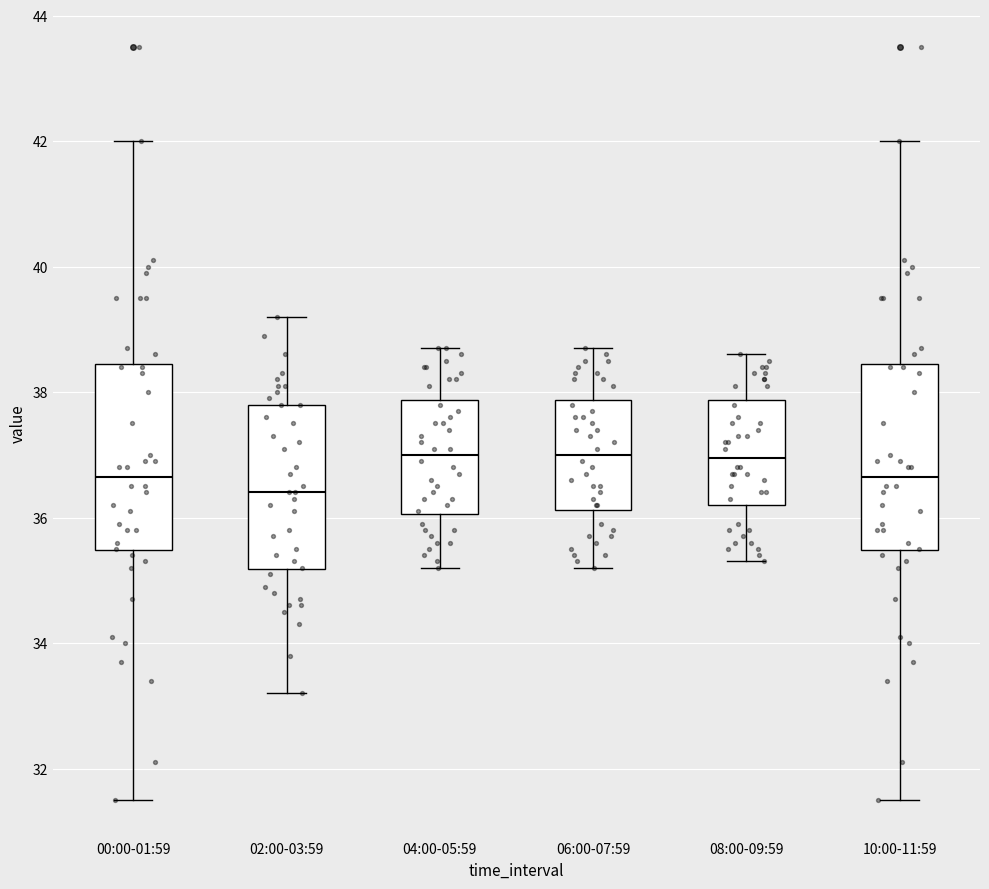

Reading left to right, transcribe this box plot: for each box, give where its median line is, the range the box spans, and where its two whiskers end, as read against the y-axis. The values are not printed on the chart, so give them approximately, as read against the axis.

00:00-01:59: median 36.6, box 35.4 to 38.4, whiskers 31.6 to 42.0
02:00-03:59: median 36.4, box 35.2 to 37.8, whiskers 33.2 to 39.2
04:00-05:59: median 37.0, box 36.0 to 37.8, whiskers 35.2 to 38.8
06:00-07:59: median 37.0, box 36.2 to 37.8, whiskers 35.2 to 38.8
08:00-09:59: median 37.0, box 36.2 to 37.8, whiskers 35.4 to 38.6
10:00-11:59: median 36.6, box 35.4 to 38.4, whiskers 31.6 to 42.0